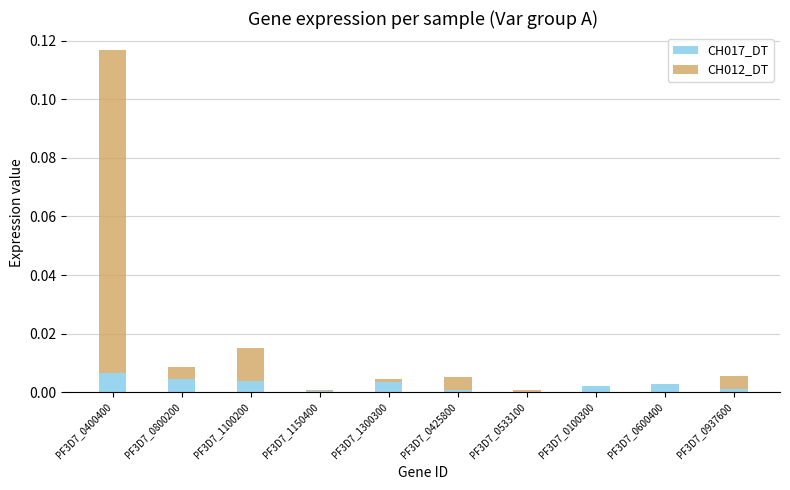

The CH017_DT series shows 0.0 at PF3D7_0533100. True or false?

True